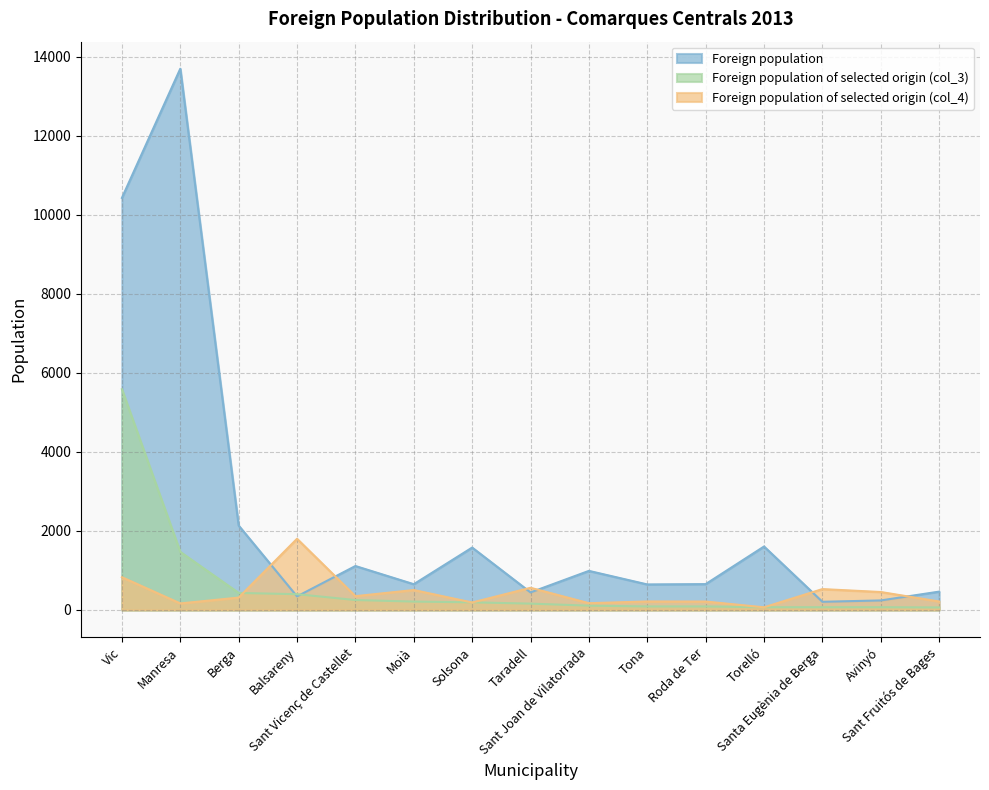

Which series has the largest range (max minus min)?

Foreign population